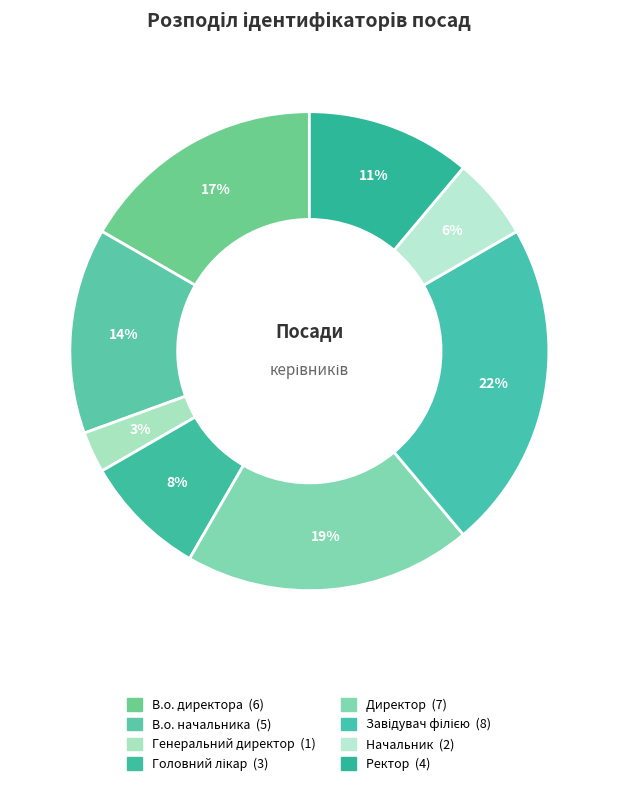

Which category has the biggest portion of the pie?

Завідувач філією